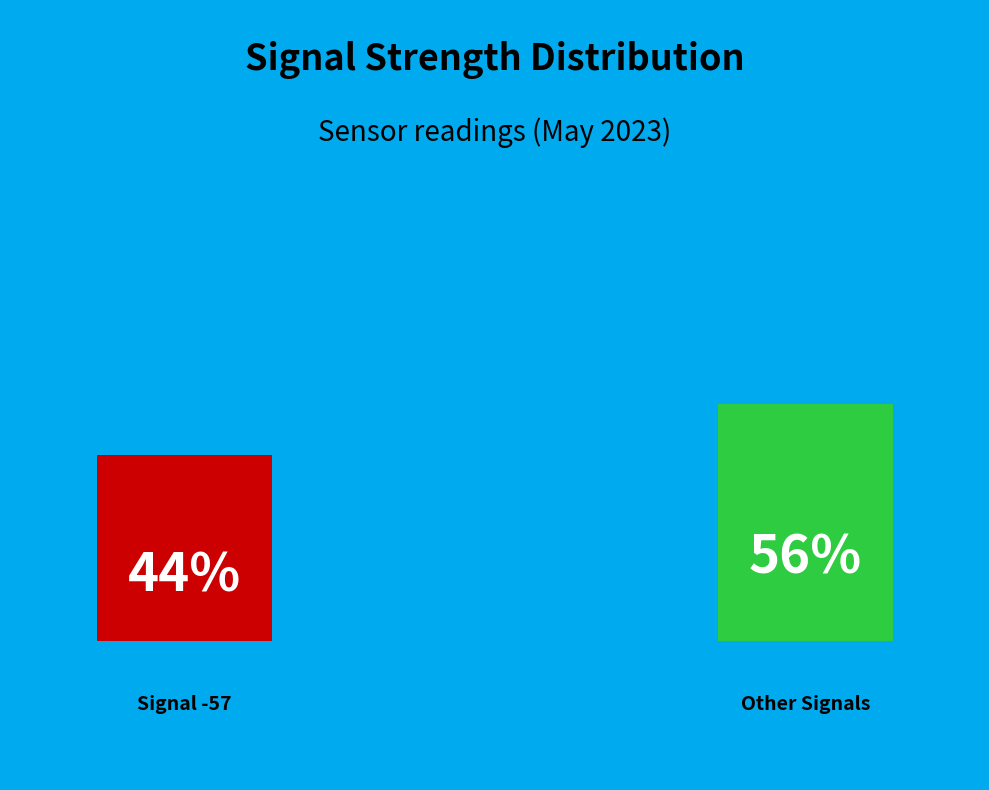

Which category has the smallest portion of the pie?

-57